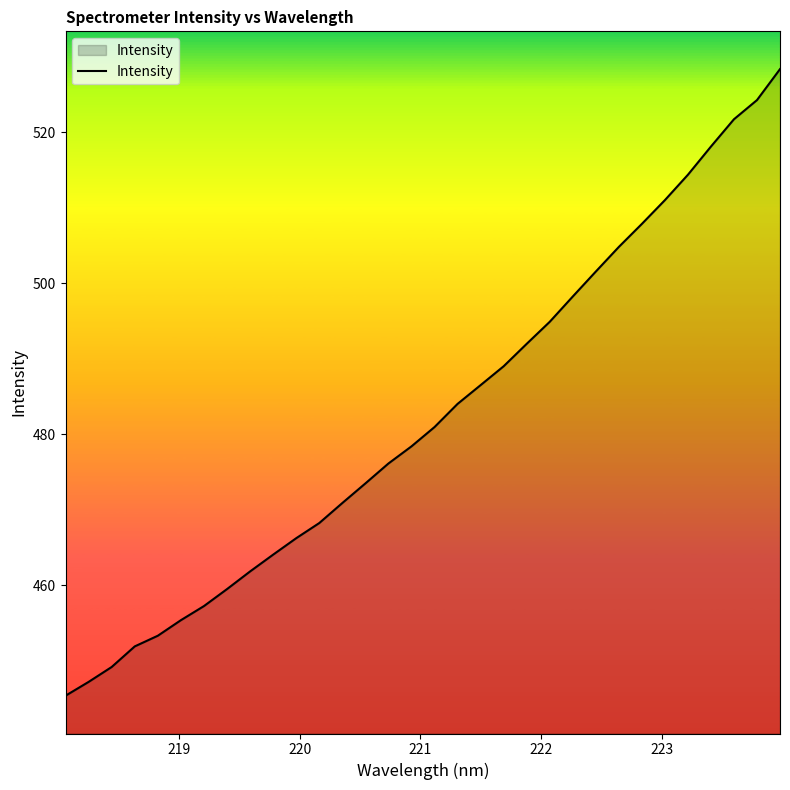

What is the smallest value displayed?

445.4